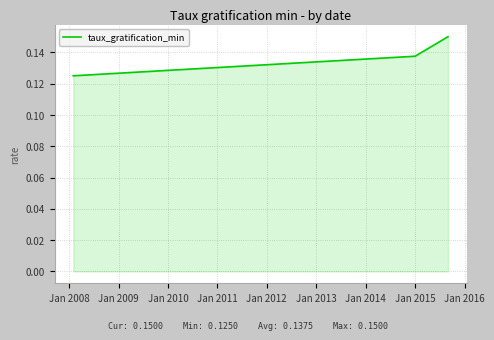

How many values are between 0 and 1?

3